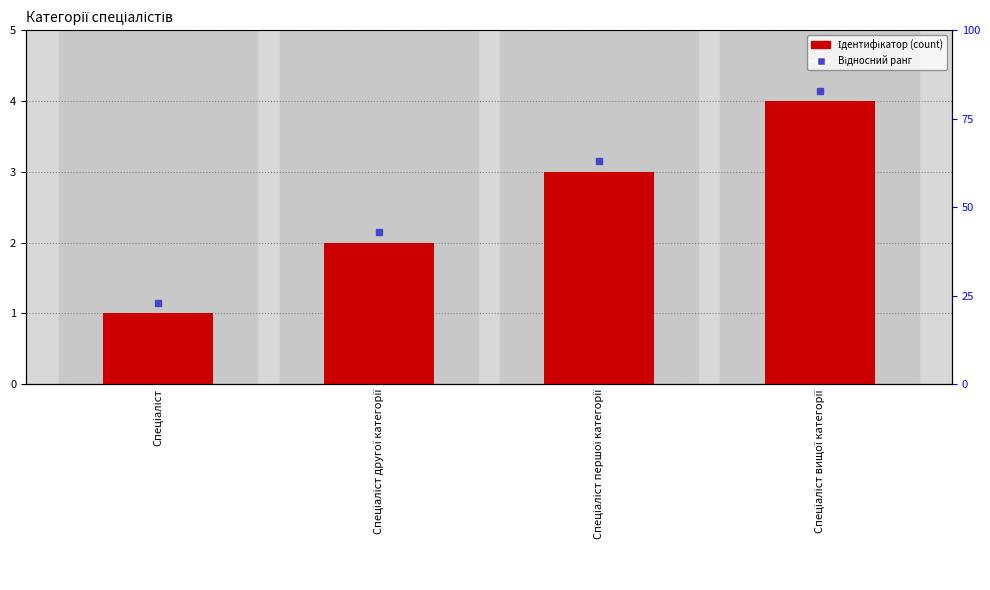

What is the ratio of the value at Спеціаліст to the value at Спеціаліст другої категорії?

0.5